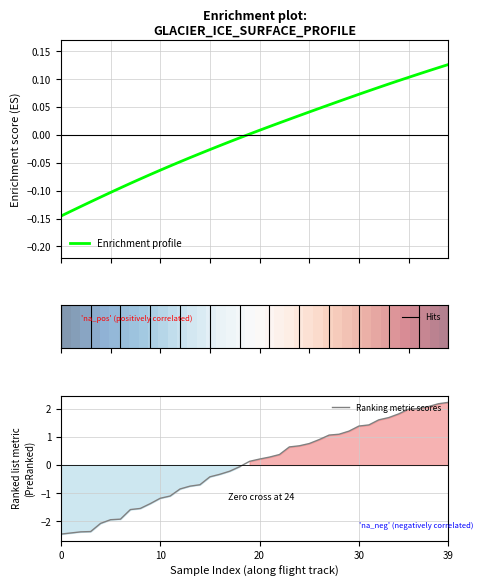

What is the label of the 15th point from the right?

25